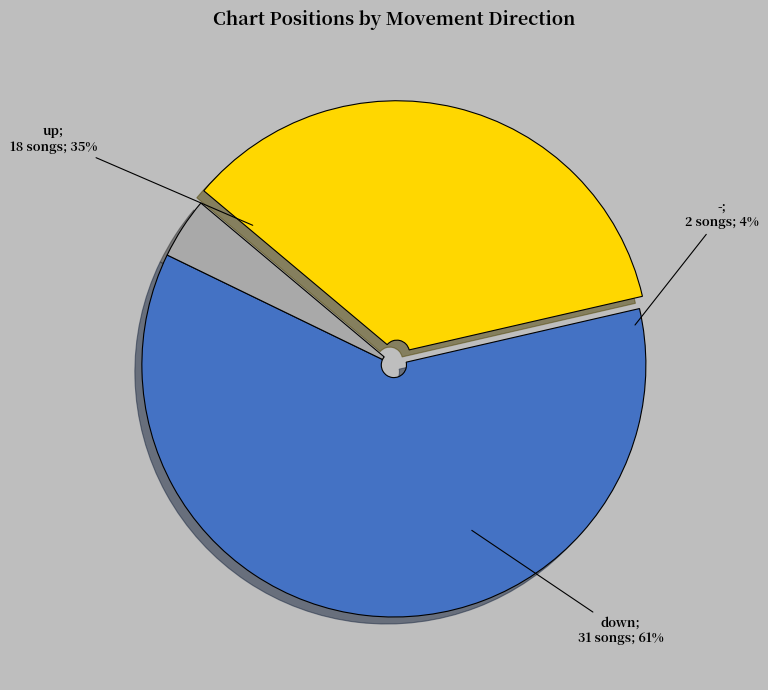

How many slices are in this pie chart?

3